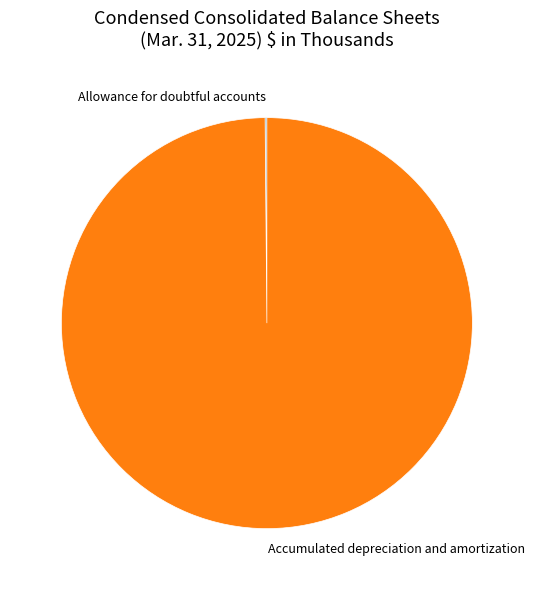

Which category has the biggest portion of the pie?

Accumulated depreciation and amortization